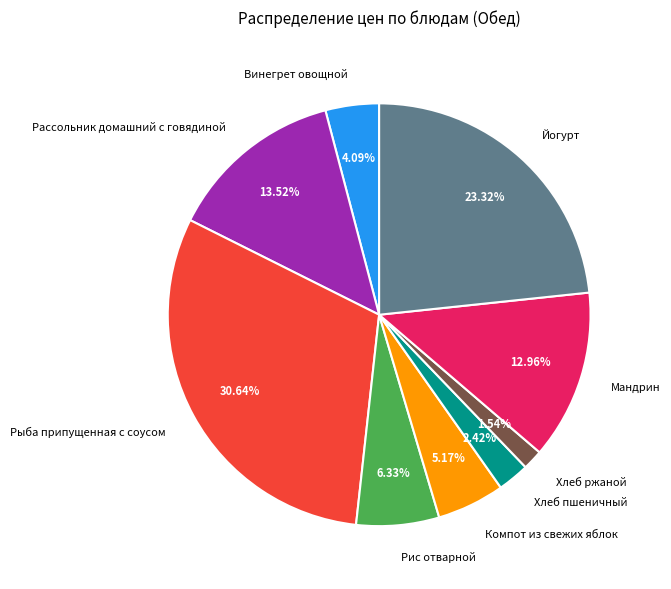

Is Рыба припущенная с соусом the majority of the pie?

No